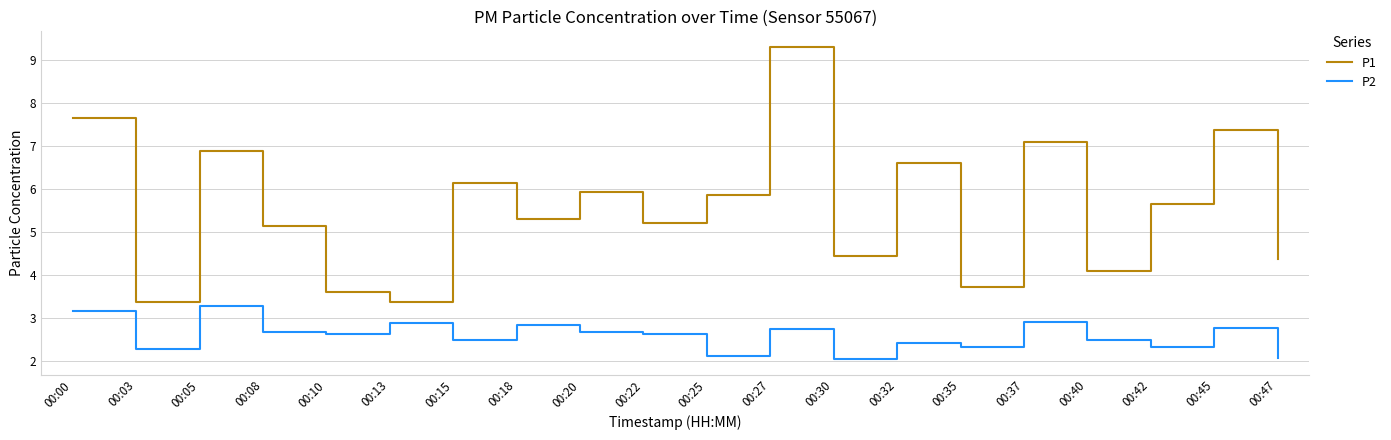

True or false: P2 and P1 intersect in this chart.

False